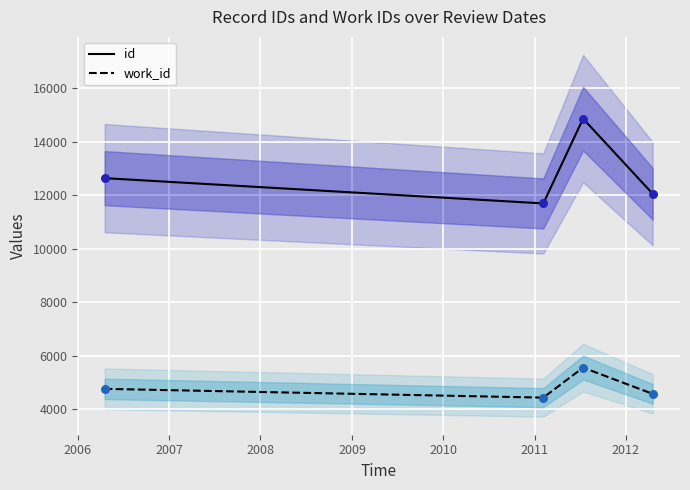

What are all the series names shown in the legend?

id, work_id